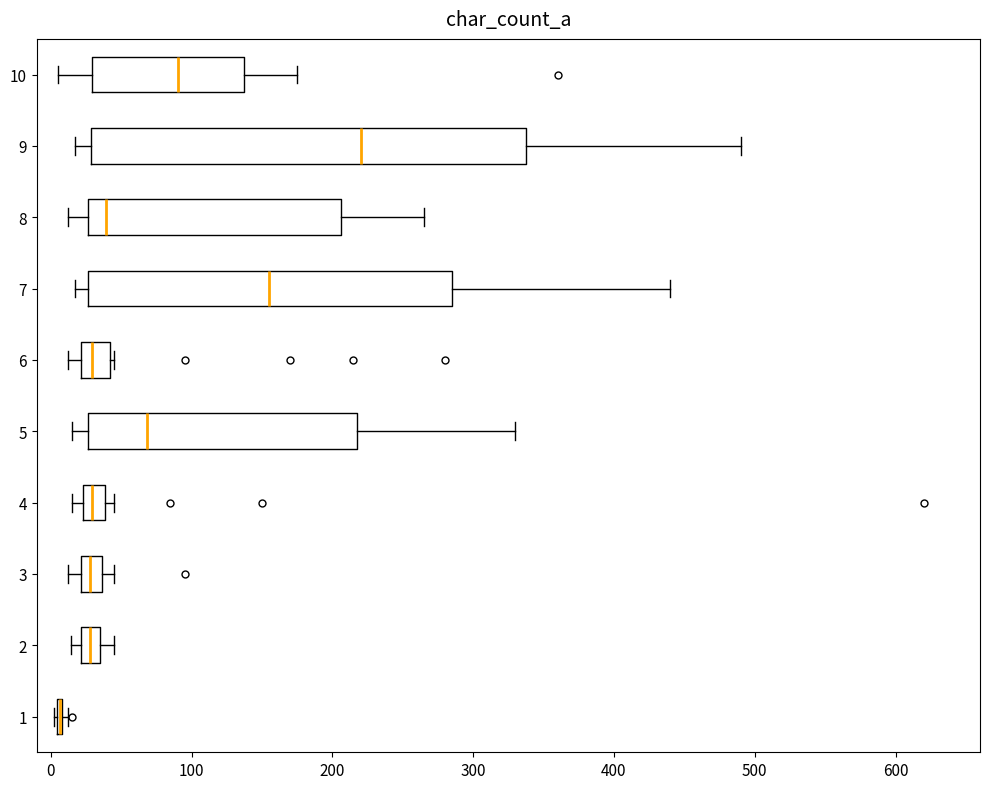

Which box is the widest, from its left edge to its right edge?

9